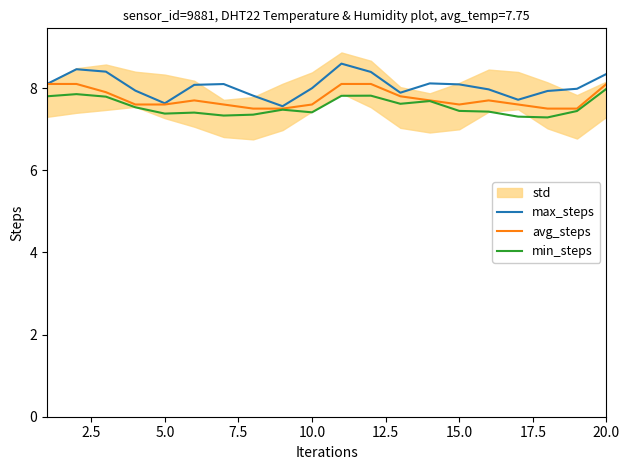

True or false: avg_steps has more than 2 points higher than both neighbors.

False